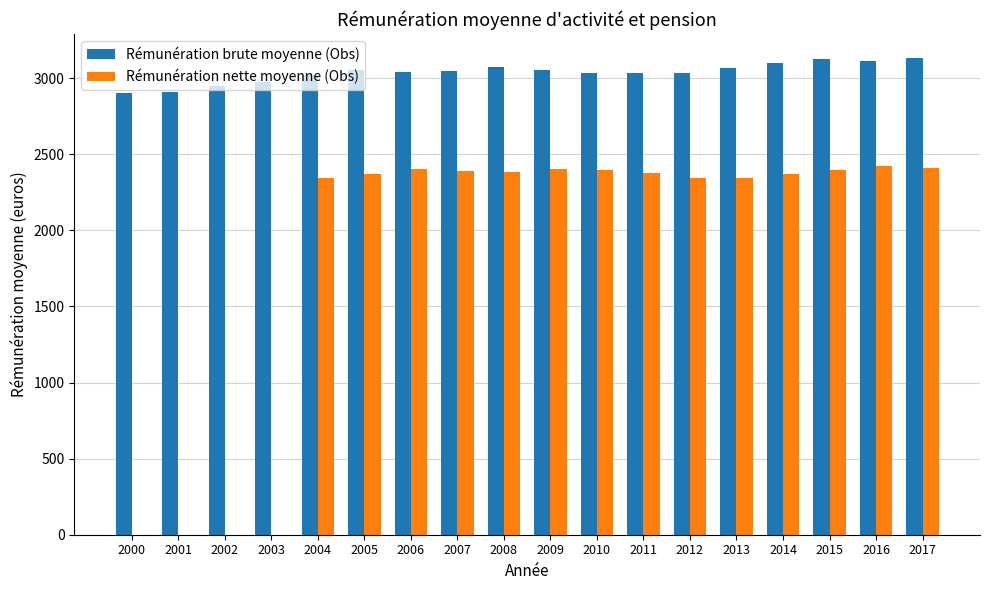

What is the total value across all series at 2006?

5441.9